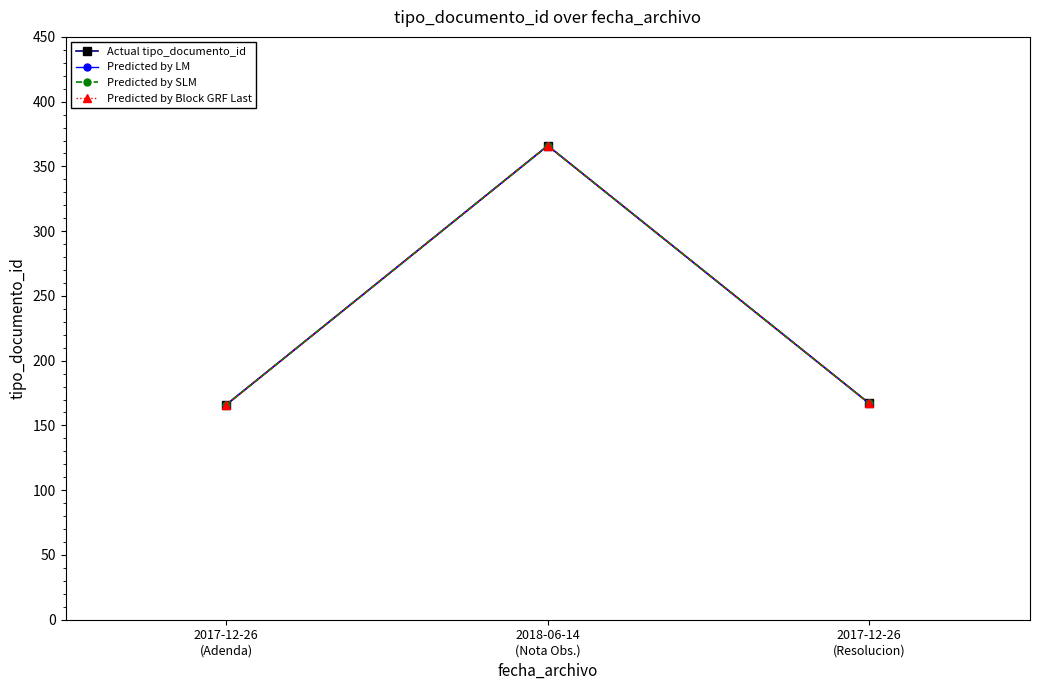

Is this an area chart (filled region under the line)?

No